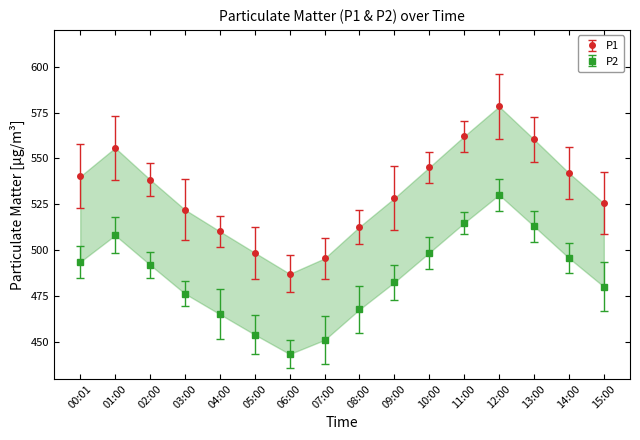

What are all the series names shown in the legend?

P1, P2